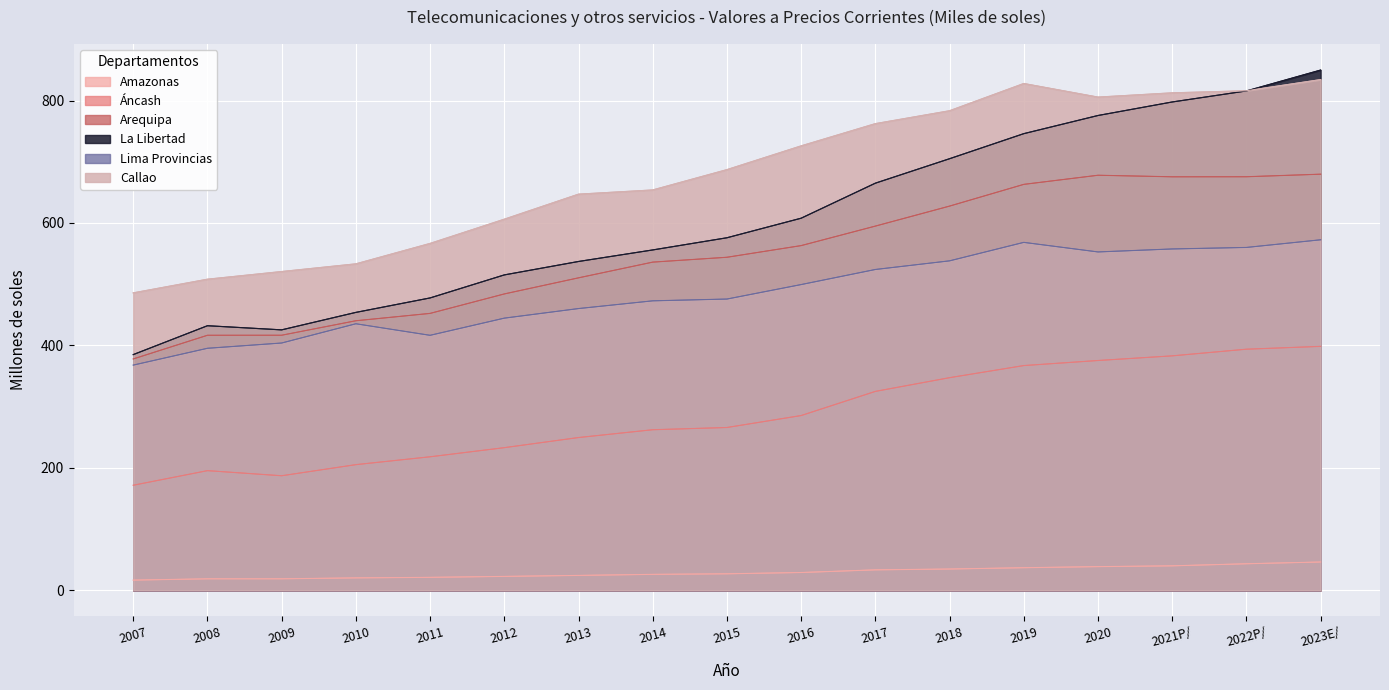

What is the difference between the second highest and minimum values in the Arequipa series?

300.1